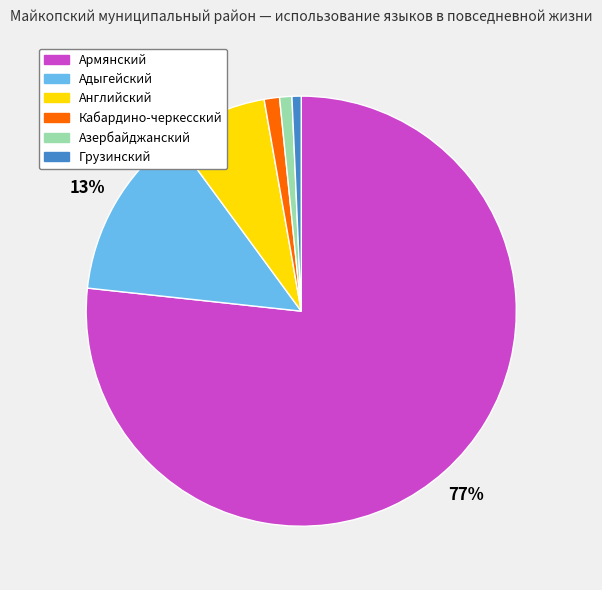

Between Адыгейский and Армянский, which is larger?

Армянский